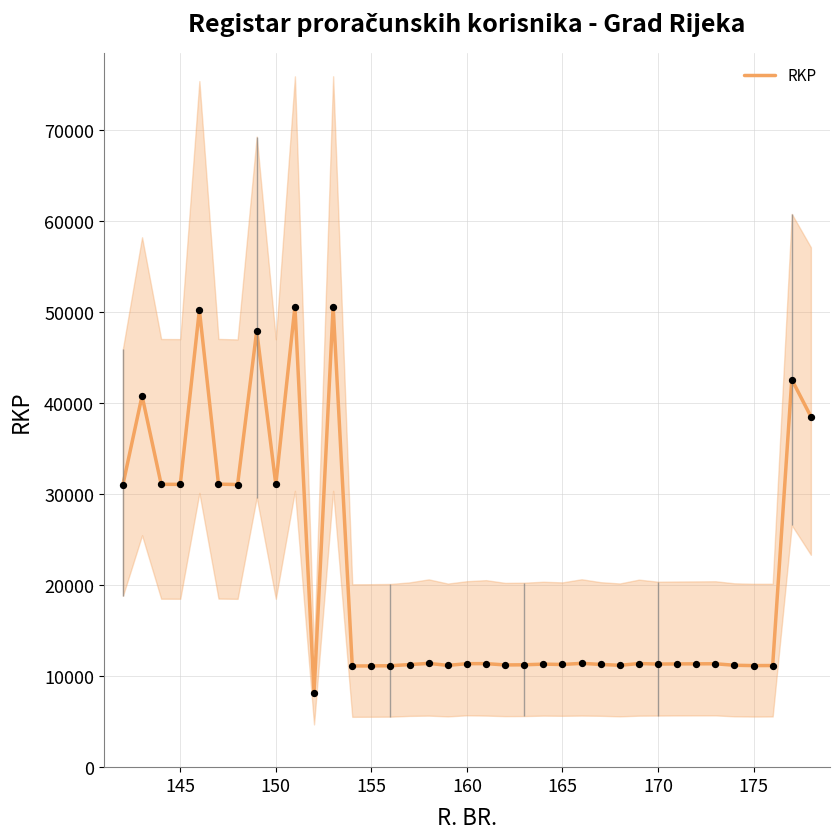

What is the maximum value for RKP?

50627